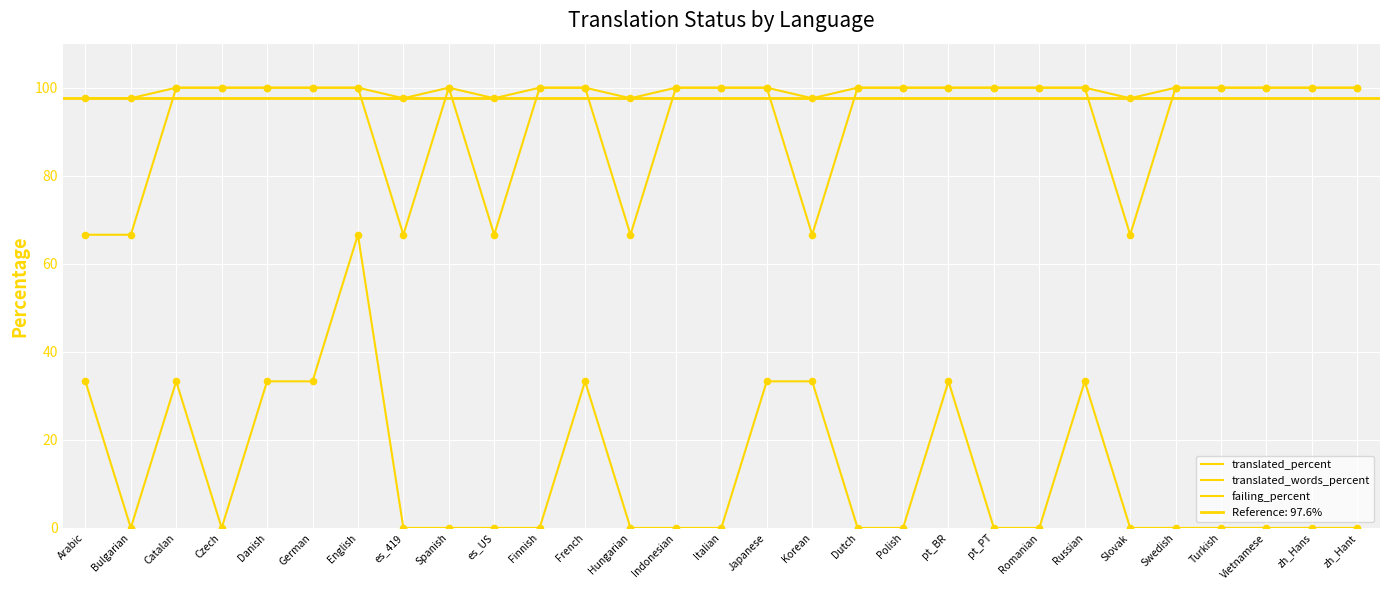

Is the value of failing_percent at Dutch greater than the value of translated_percent at Swedish?

No